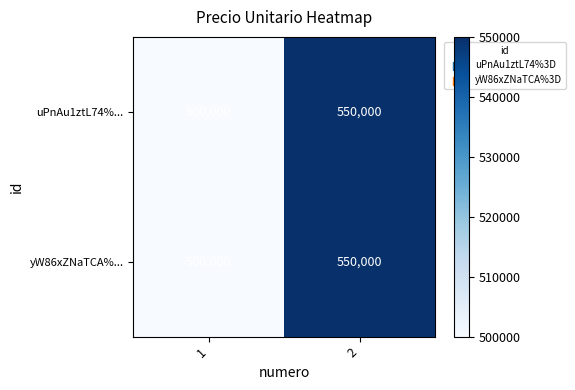

What is the highest value of the yW86xZNaTCA%... series?

550000